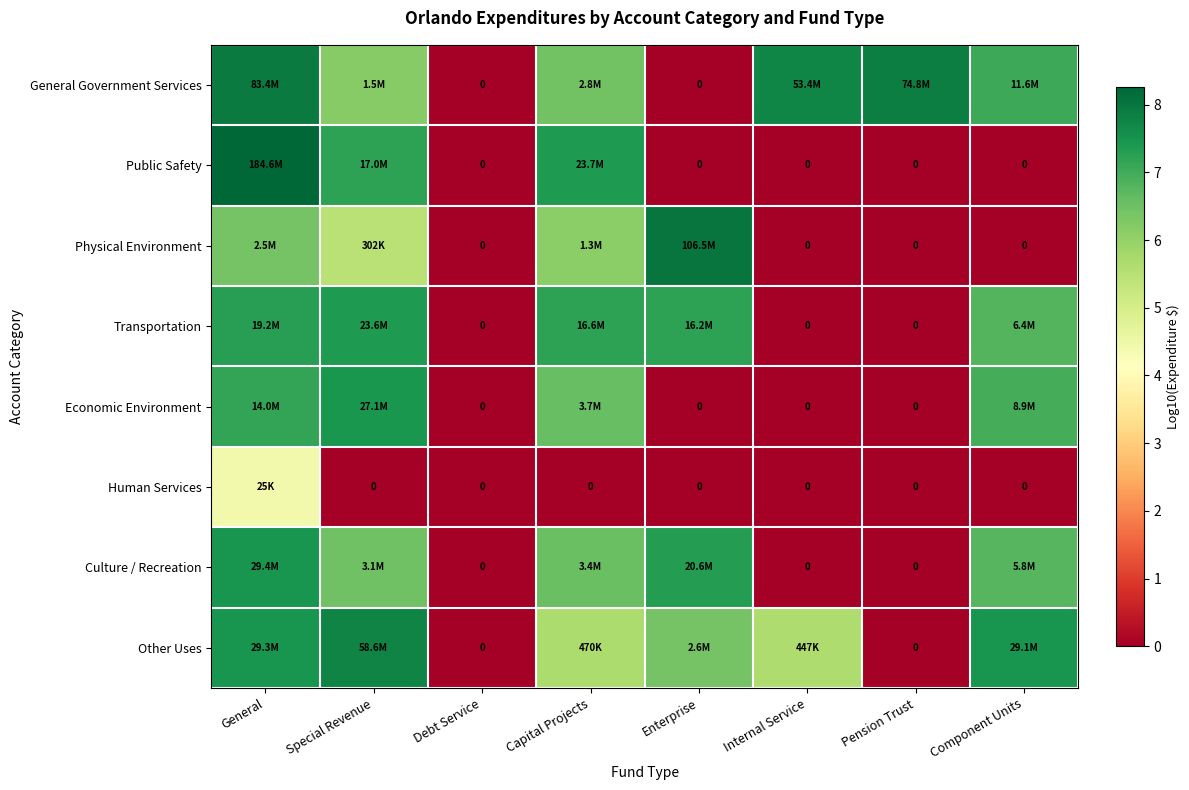

The Culture / Recreation series shows 2.6 at Pension Trust. True or false?

False